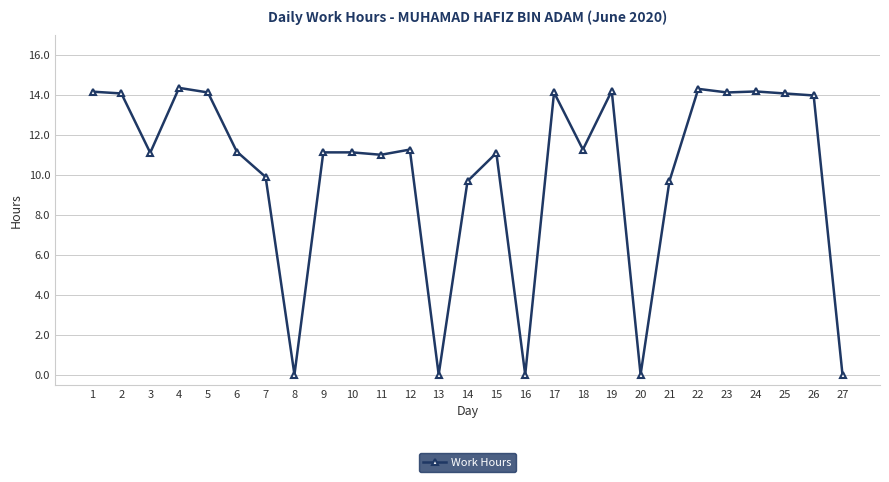

What is the average value?

10.2